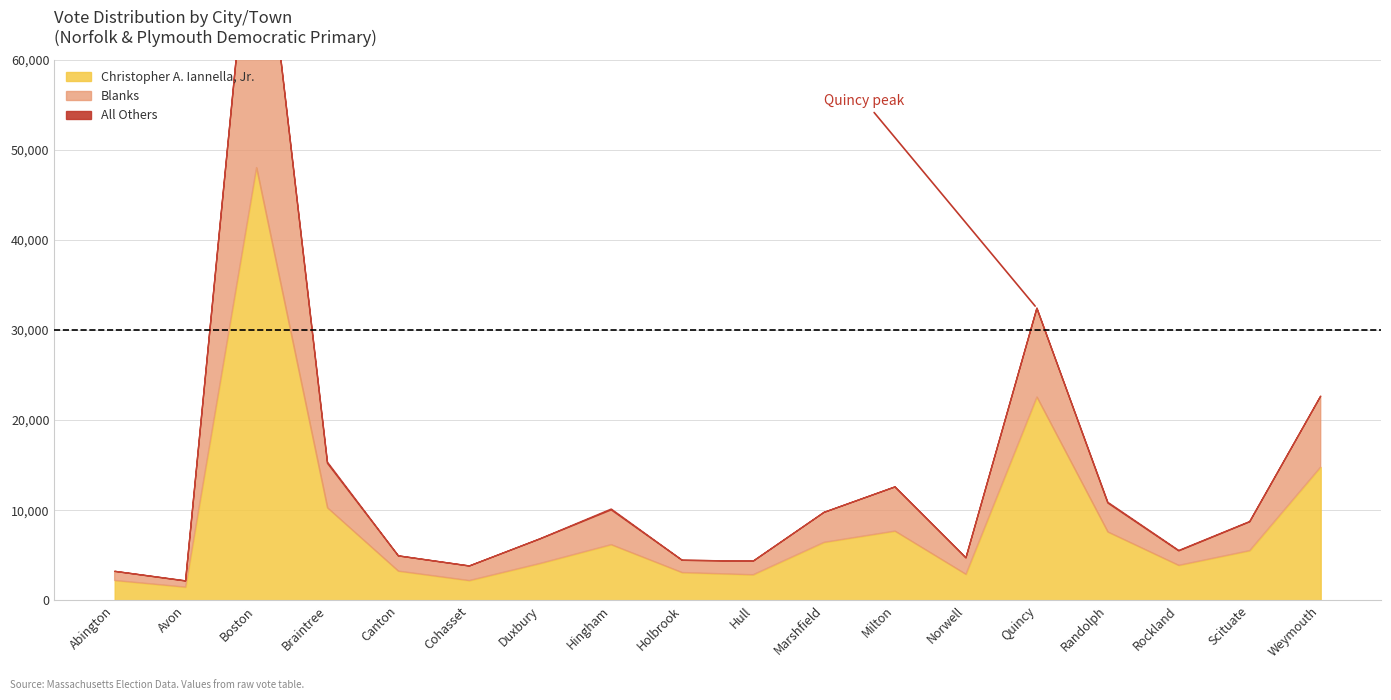

Is the value of All Others at Weymouth greater than the value of Blanks at Cohasset?

No